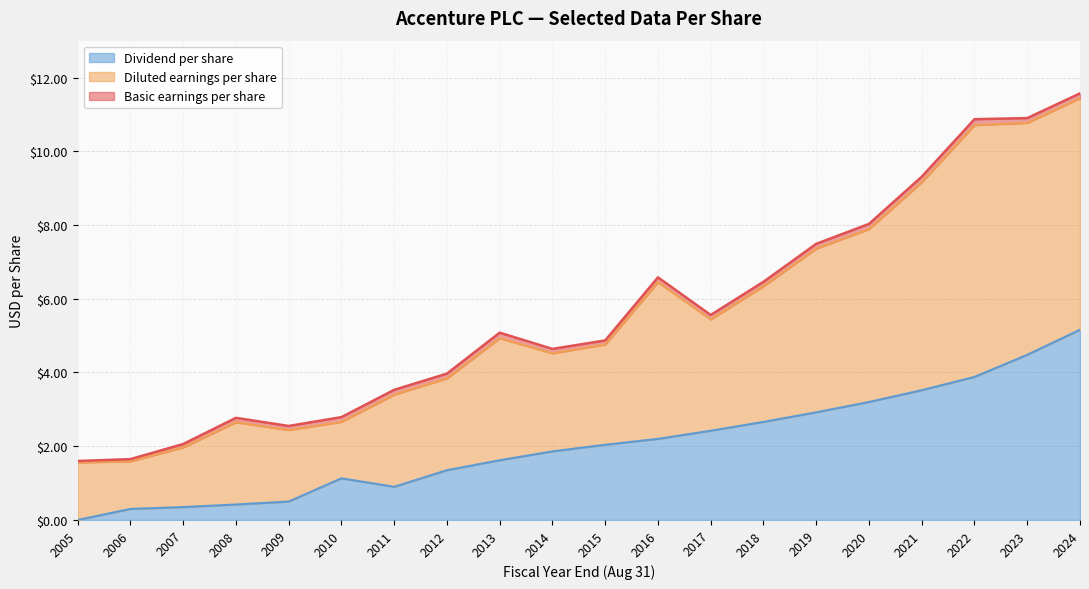

Reading left to right, what are all the values shown in this chart?

Basic earnings per share: 2005=1.6	2006=1.6	2007=2.1	2008=2.8	2009=2.5	2010=2.8	2011=3.5	2012=4.0	2013=5.1	2014=4.6	2015=4.9	2016=6.6	2017=5.6	2018=6.5	2019=7.5	2020=8.0	2021=9.3	2022=10.9	2023=10.9	2024=11.6
Diluted earnings per share: 2005=1.6	2006=1.6	2007=2.0	2008=2.6	2009=2.4	2010=2.7	2011=3.4	2012=3.8	2013=4.9	2014=4.5	2015=4.8	2016=6.5	2017=5.4	2018=6.3	2019=7.4	2020=7.9	2021=9.2	2022=10.7	2023=10.8	2024=11.4
Dividend per share: 2005=0.0	2006=0.3	2007=0.3	2008=0.4	2009=0.5	2010=1.1	2011=0.9	2012=1.4	2013=1.6	2014=1.9	2015=2.0	2016=2.2	2017=2.4	2018=2.7	2019=2.9	2020=3.2	2021=3.5	2022=3.9	2023=4.5	2024=5.2